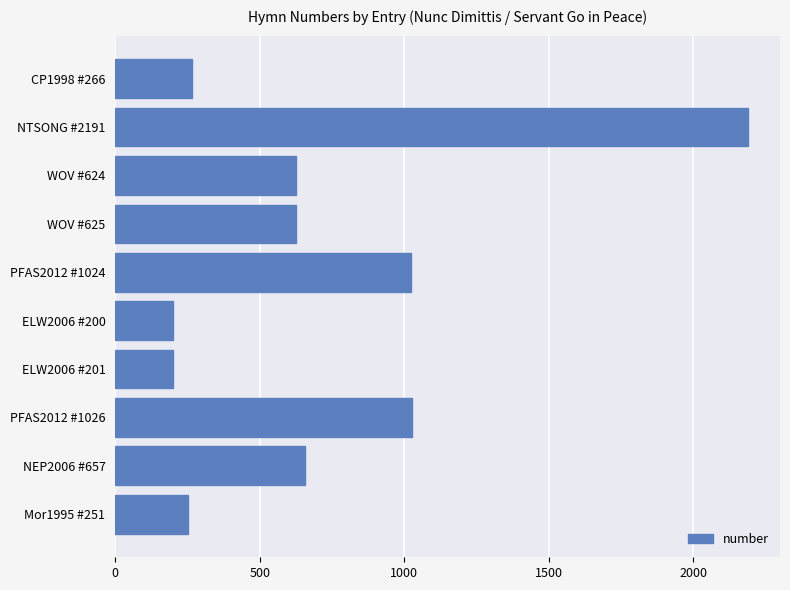

How many bars are there in total?

10